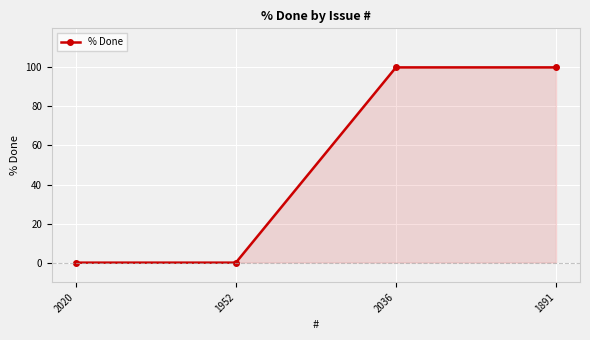

True or false: the data shows 163 at 1891.

False